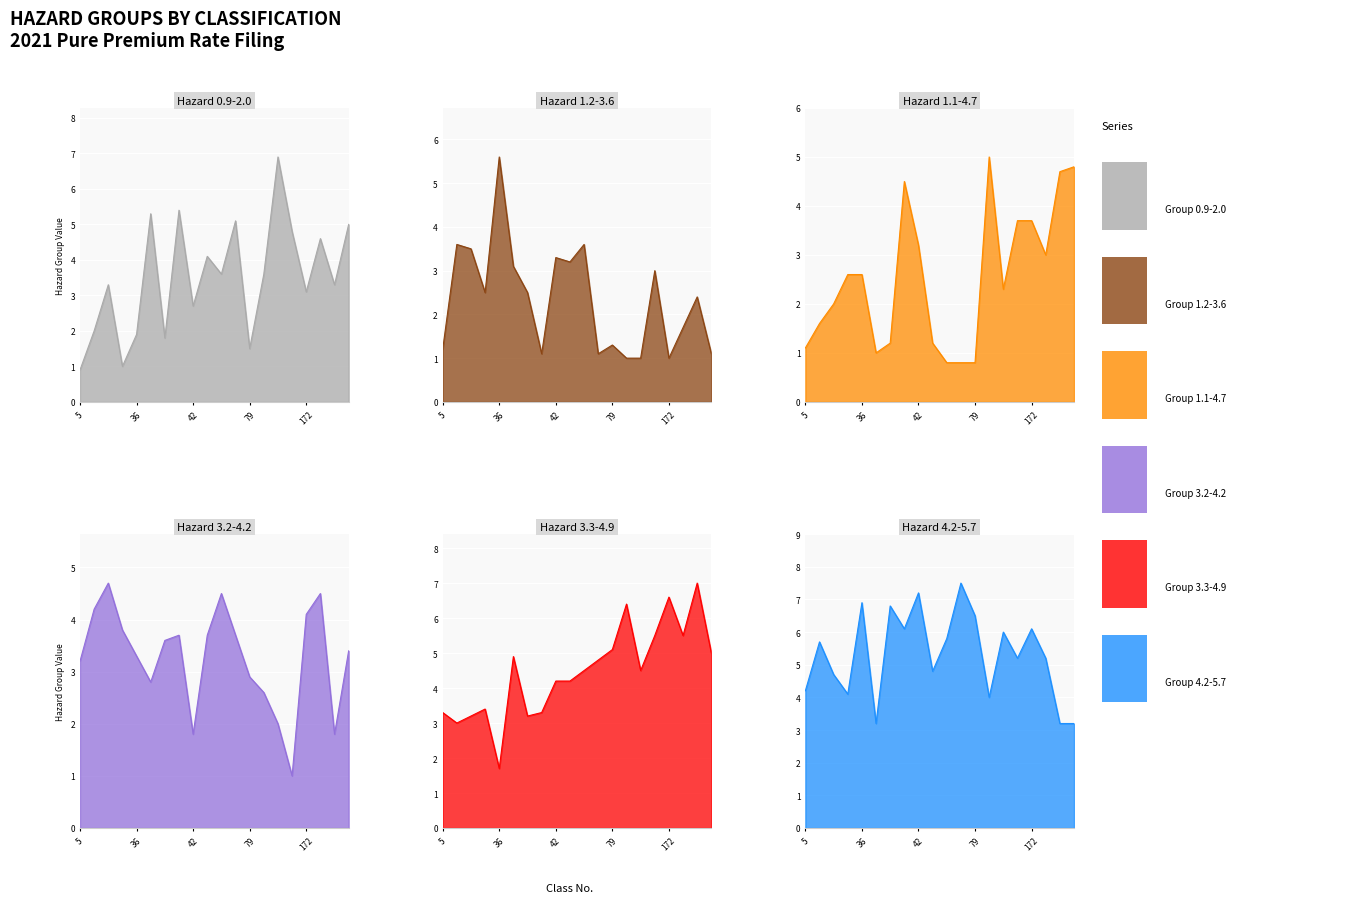

How many intersections are there between Group 4.2-5.7 and Group 3.2-4.2?

1